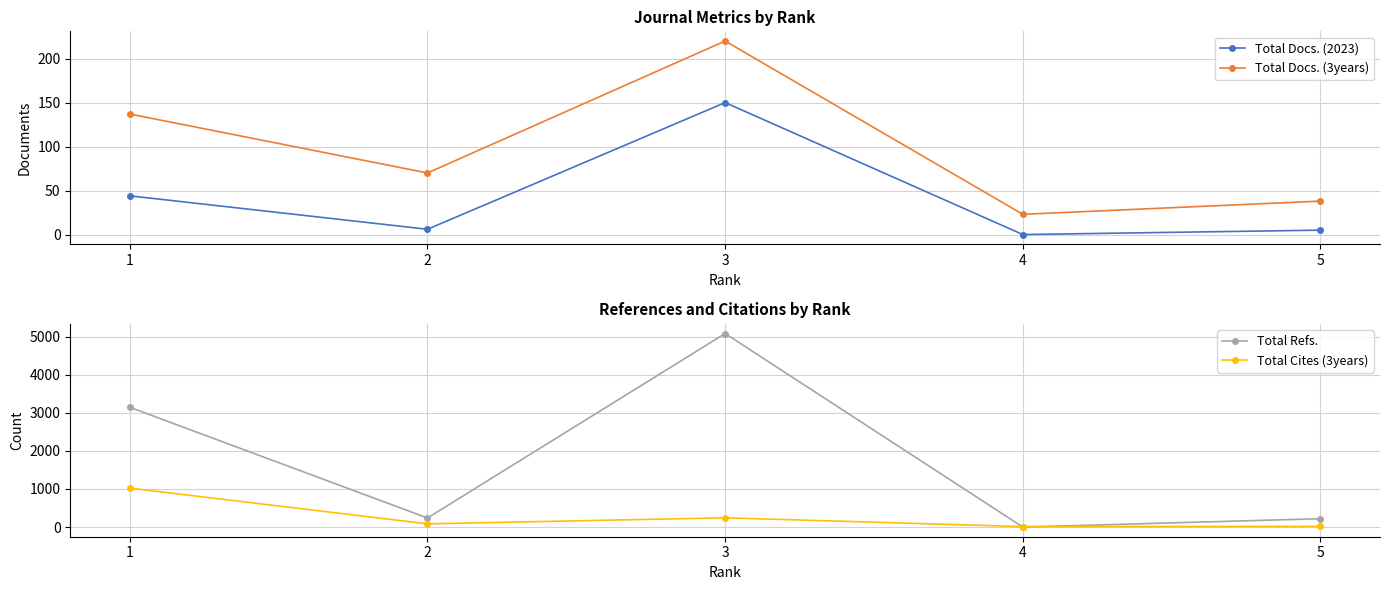

At which category does Total Docs. (3years) reach its first local peak?

3